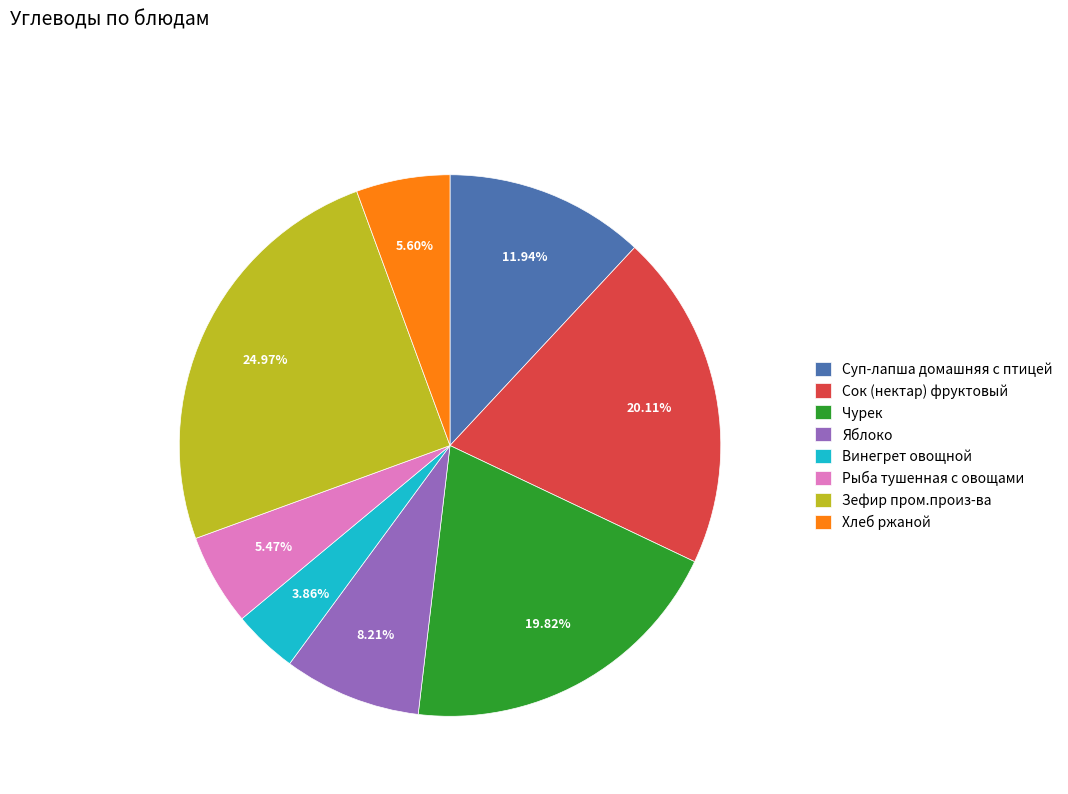

To the nearest percent, what is the combined percentage of Суп-лапша домашняя с птицей and Рыба тушенная с овощами?

17%